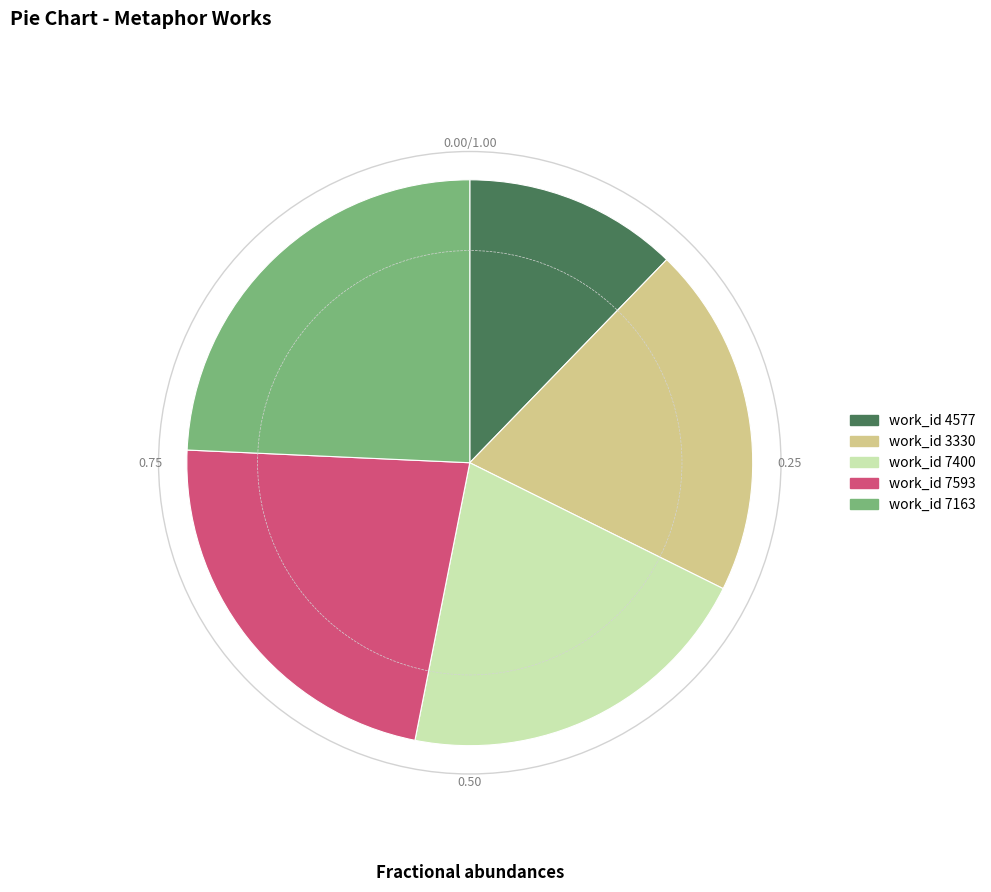

Is there any slice that represents more than half of the pie?

No